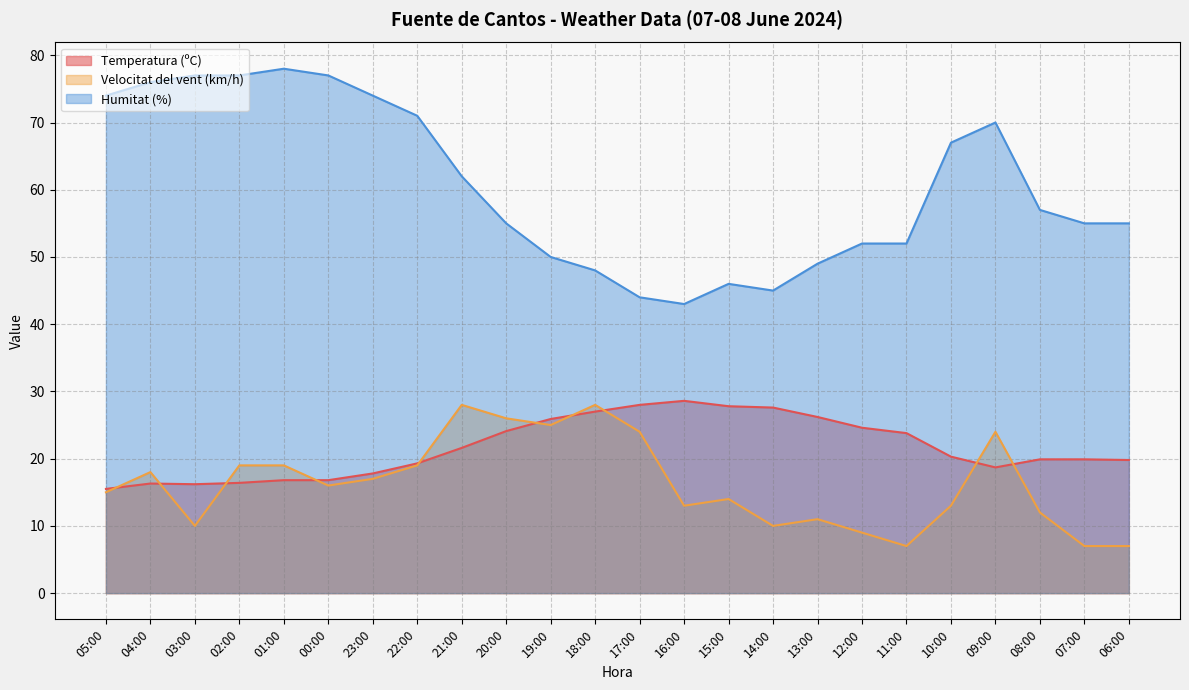

Count the number of data series in this chart.

3